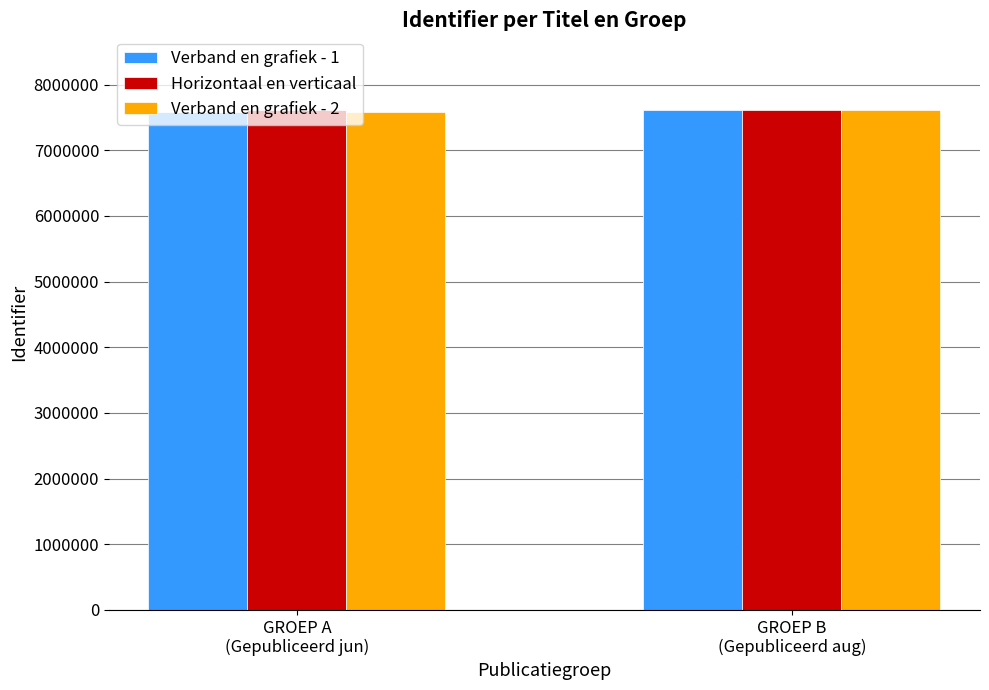

What is the minimum value for Verband en grafiek - 2?

7578599